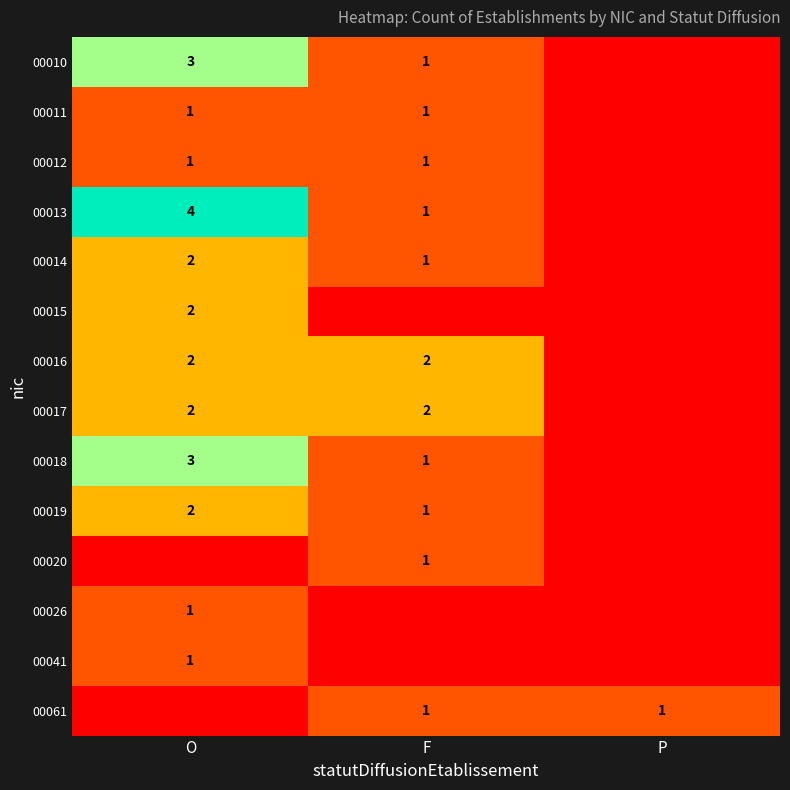

Is it true that 00017 equals 2 at F?

True